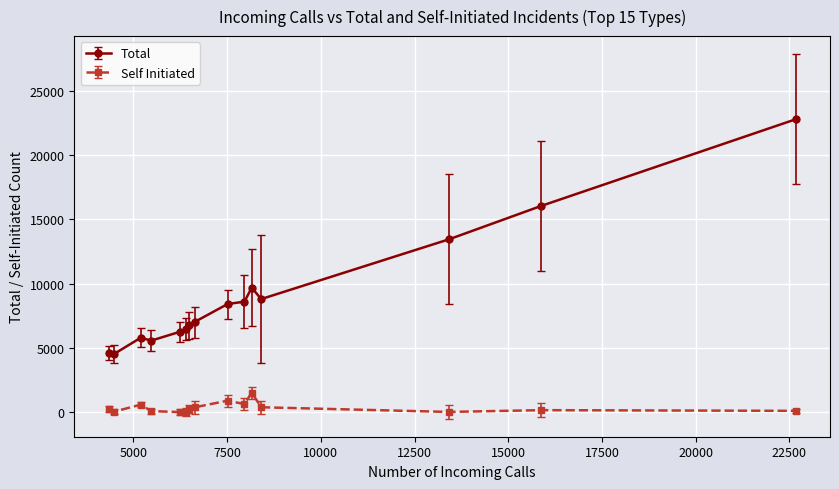

How many values in the Total series are below 7009?

7